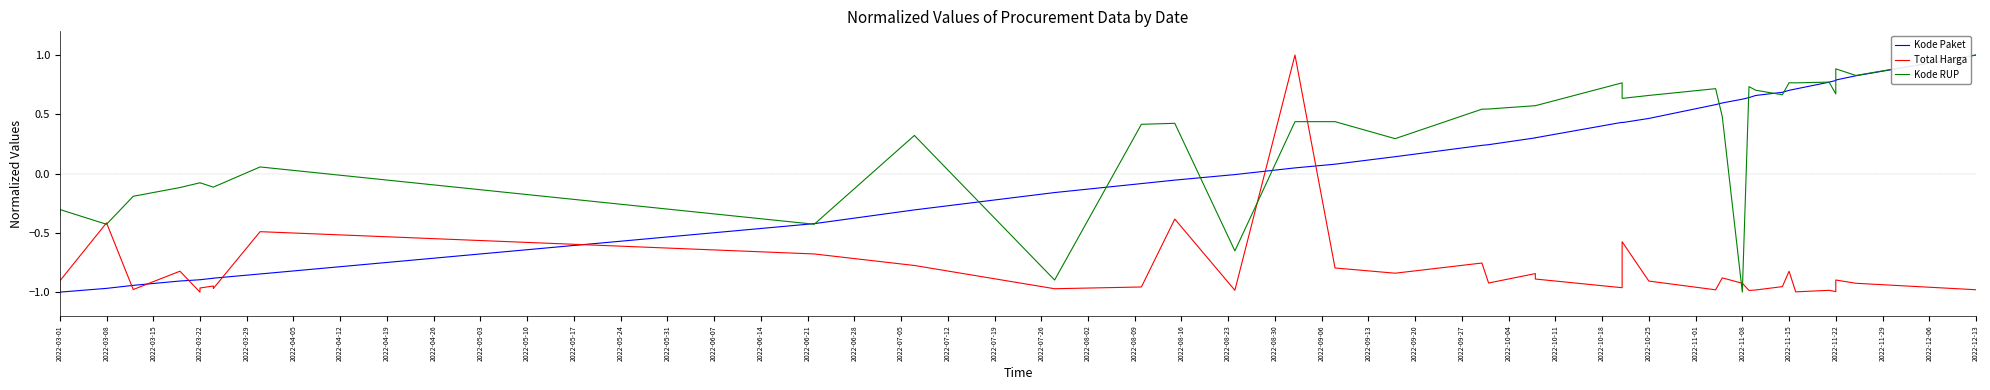

How many lines are shown in the chart?

3